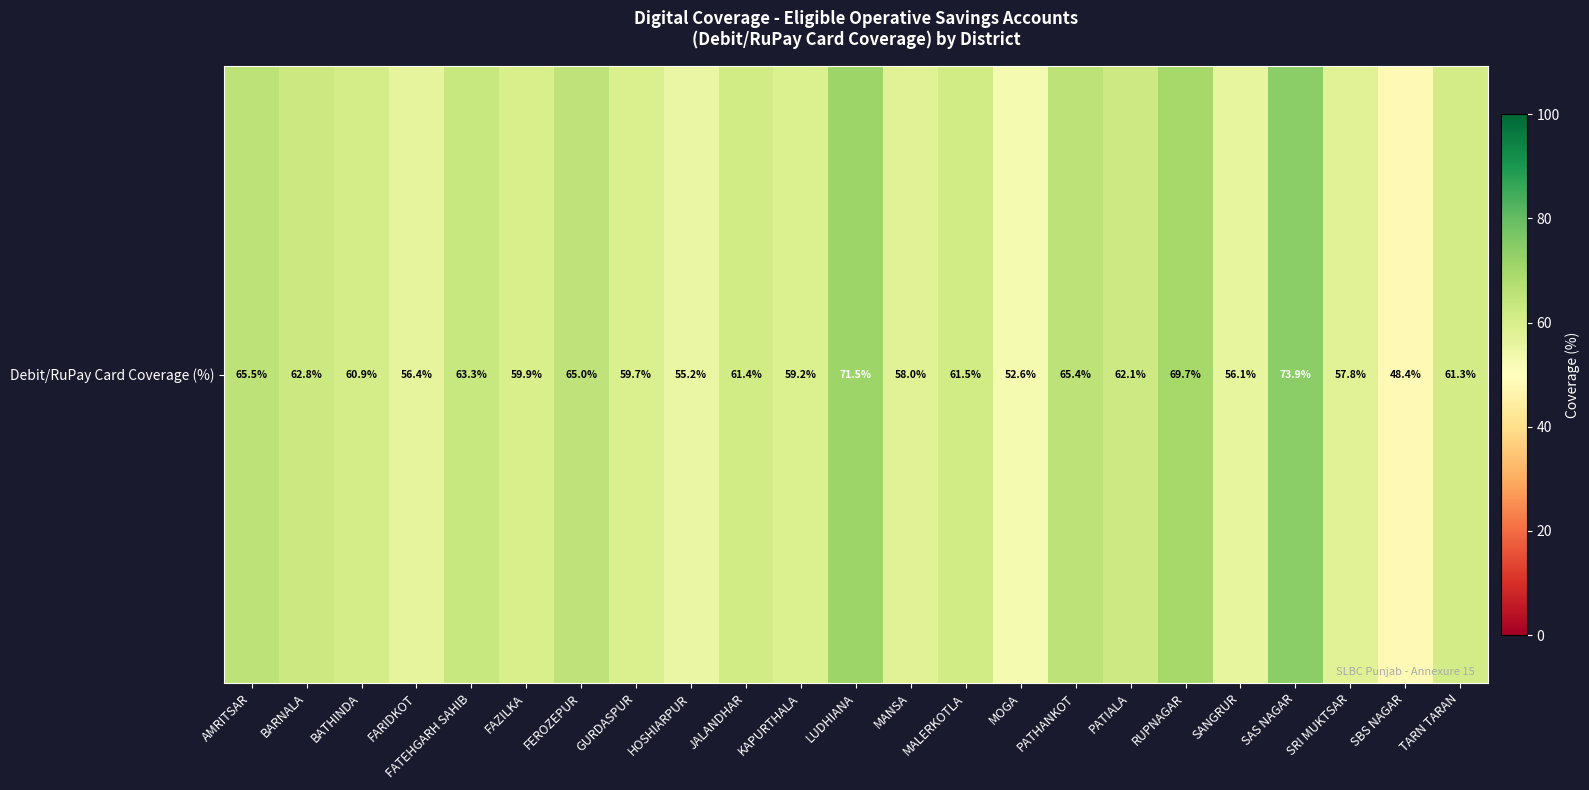

What is the minimum value shown in the chart?

48.4